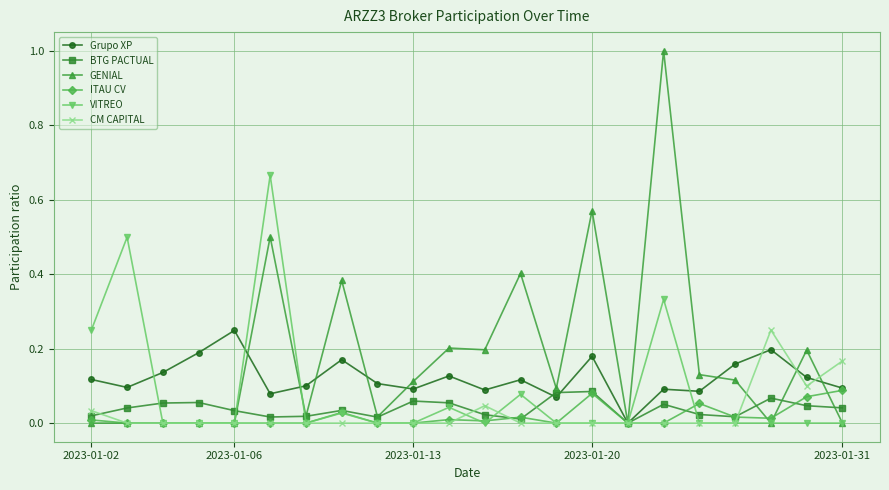

Count the number of data series in this chart.

6